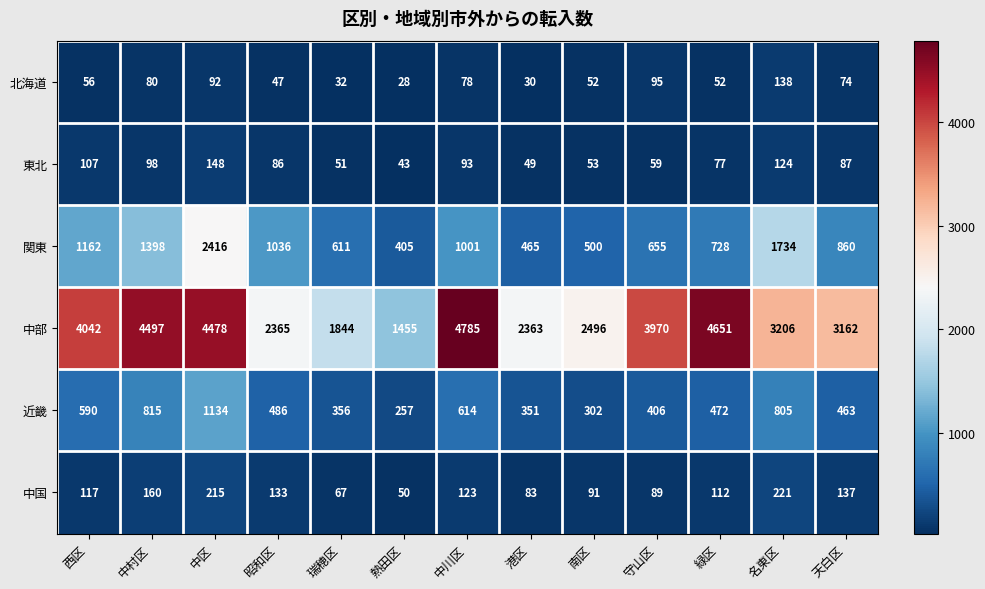

What is the average value of the 北海道 series?

66